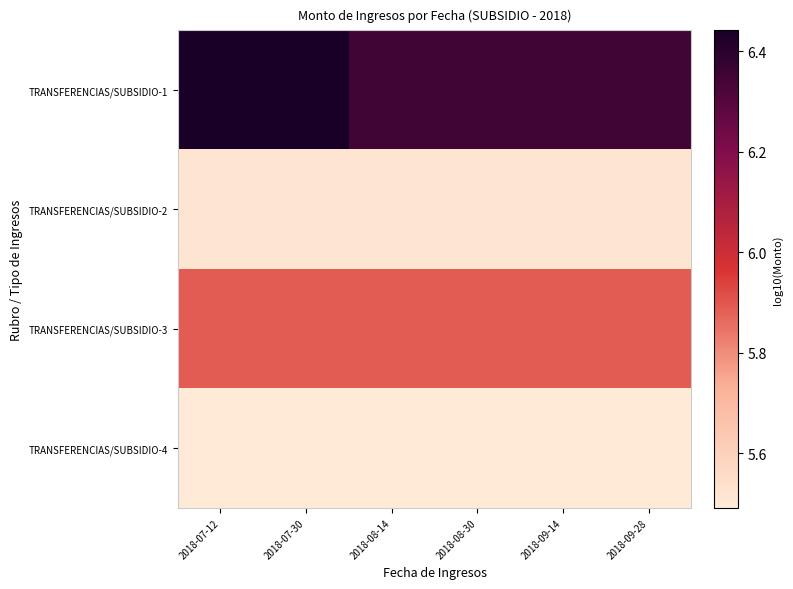

Which series changed the most between 2018-07-30 and 2018-09-14?

TRANSFERENCIAS/SUBSIDIO-1